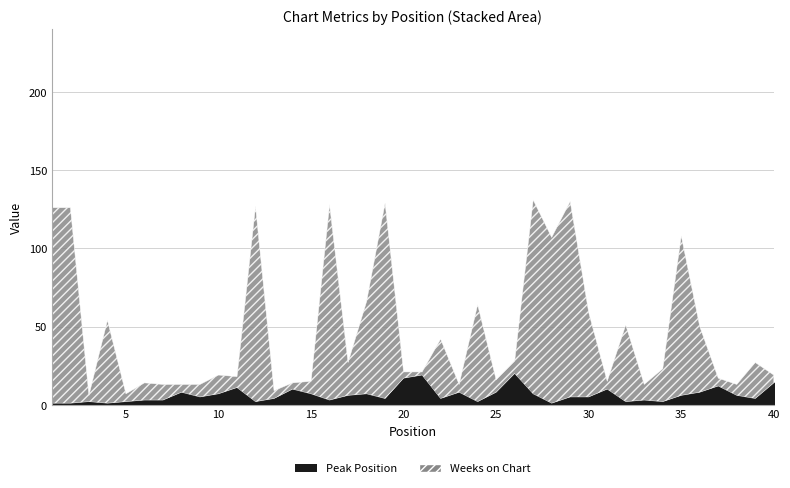

At which category does the chart reach its peak across all series?

1